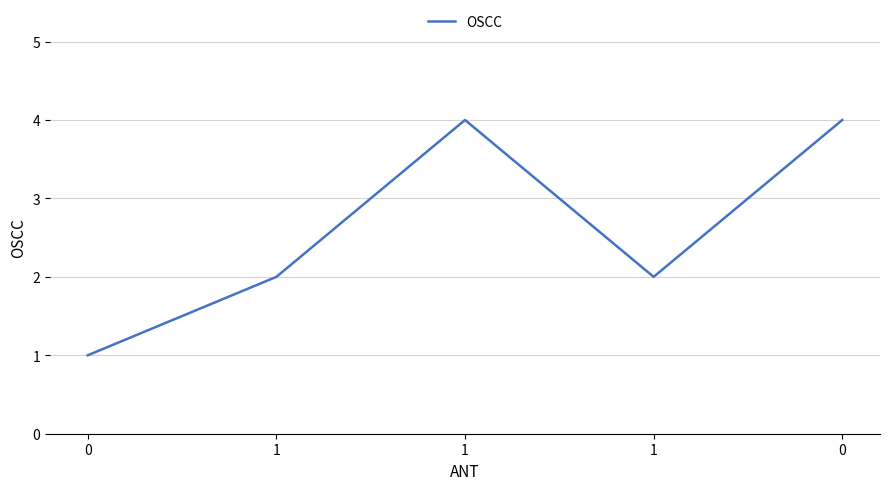

What is the change in value from 1 to 1?

+2